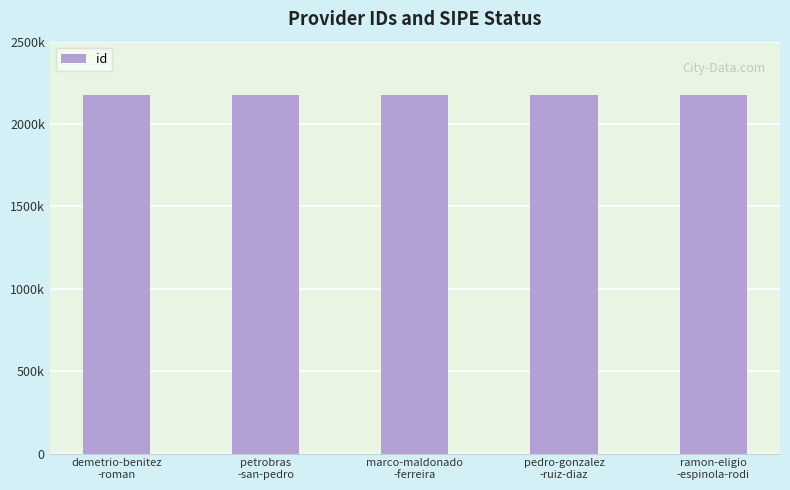

List the labels in order of value, largest first.

demetrio-benitez
-roman, ramon-eligio
-espinola-rodi, marco-maldonado
-ferreira, pedro-gonzalez
-ruiz-diaz, petrobras
-san-pedro